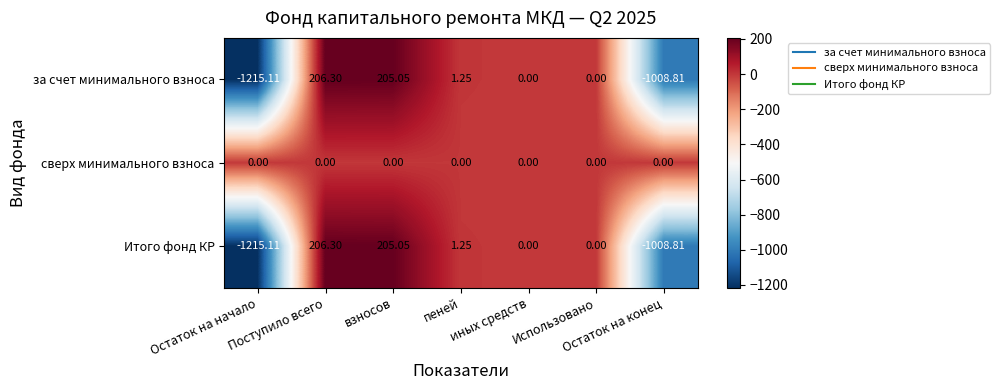

Count the number of data series in this chart.

3